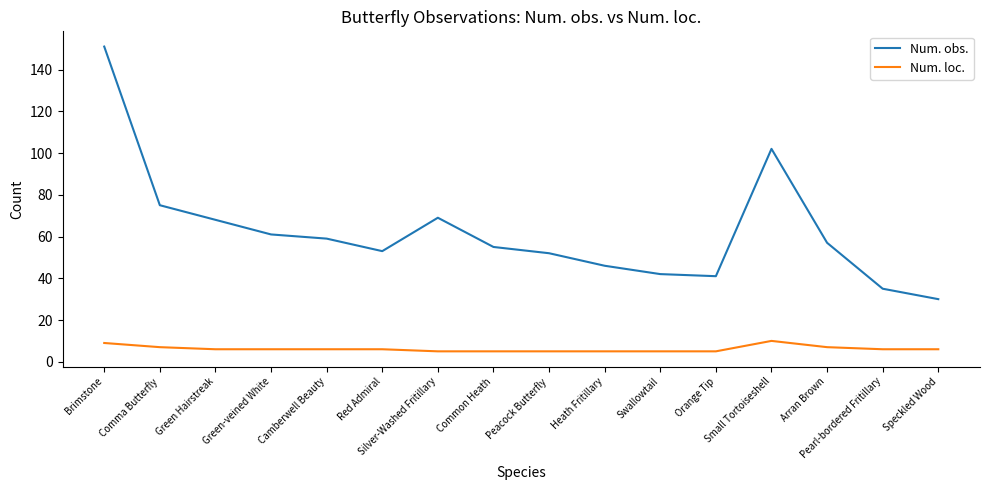

Reading left to right, list all the values displayed in this chart.

Num. obs.: Brimstone=151	Comma Butterfly=75	Green Hairstreak=68	Green-veined White=61	Camberwell Beauty=59	Red Admiral=53	Silver-Washed Fritillary=69	Common Heath=55	Peacock Butterfly=52	Heath Fritillary=46	Swallowtail=42	Orange Tip=41	Small Tortoiseshell=102	Arran Brown=57	Pearl-bordered Fritillary=35	Speckled Wood=30
Num. loc.: Brimstone=9	Comma Butterfly=7	Green Hairstreak=6	Green-veined White=6	Camberwell Beauty=6	Red Admiral=6	Silver-Washed Fritillary=5	Common Heath=5	Peacock Butterfly=5	Heath Fritillary=5	Swallowtail=5	Orange Tip=5	Small Tortoiseshell=10	Arran Brown=7	Pearl-bordered Fritillary=6	Speckled Wood=6